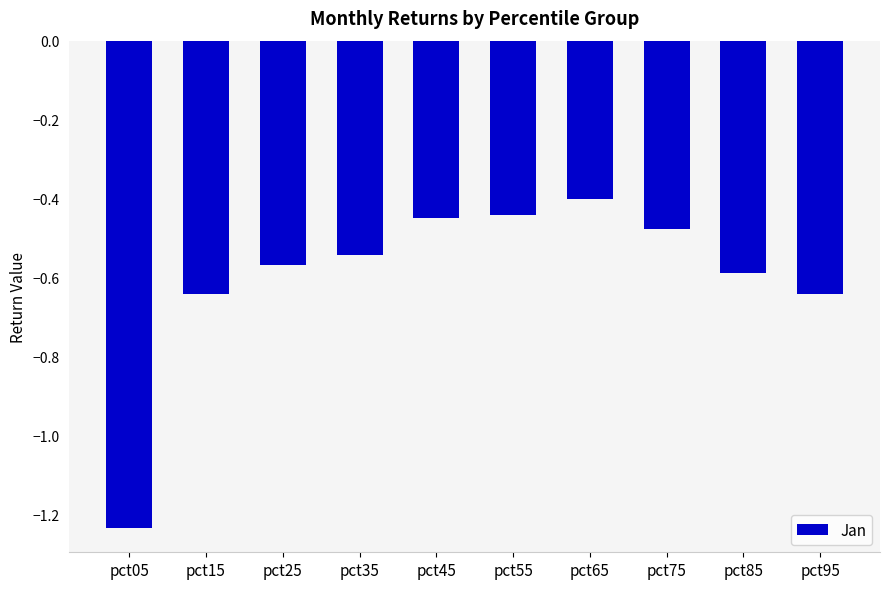

What is the sum of the values at pct15 and pct95?

-1.3